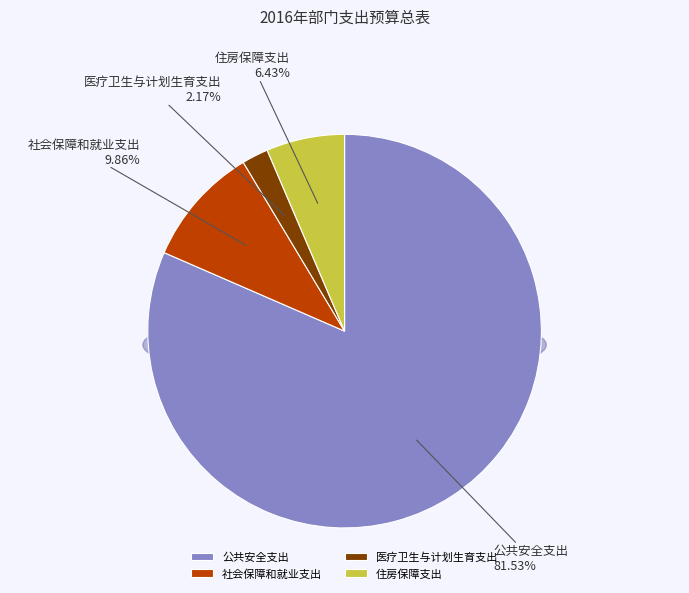

Count the number of slices in the pie.

4